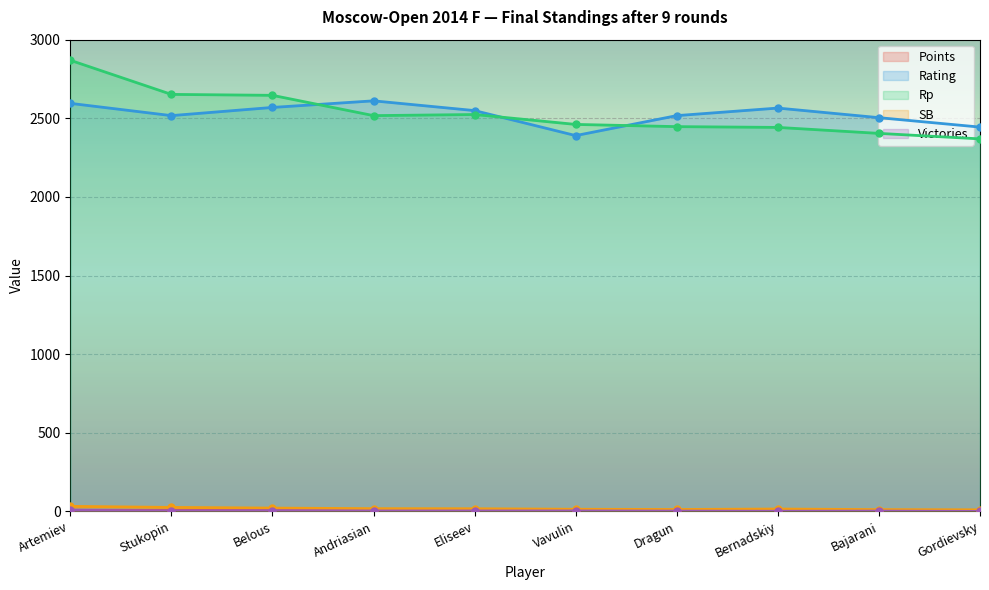

Between Andriasian and Bajarani, which is larger?

Andriasian